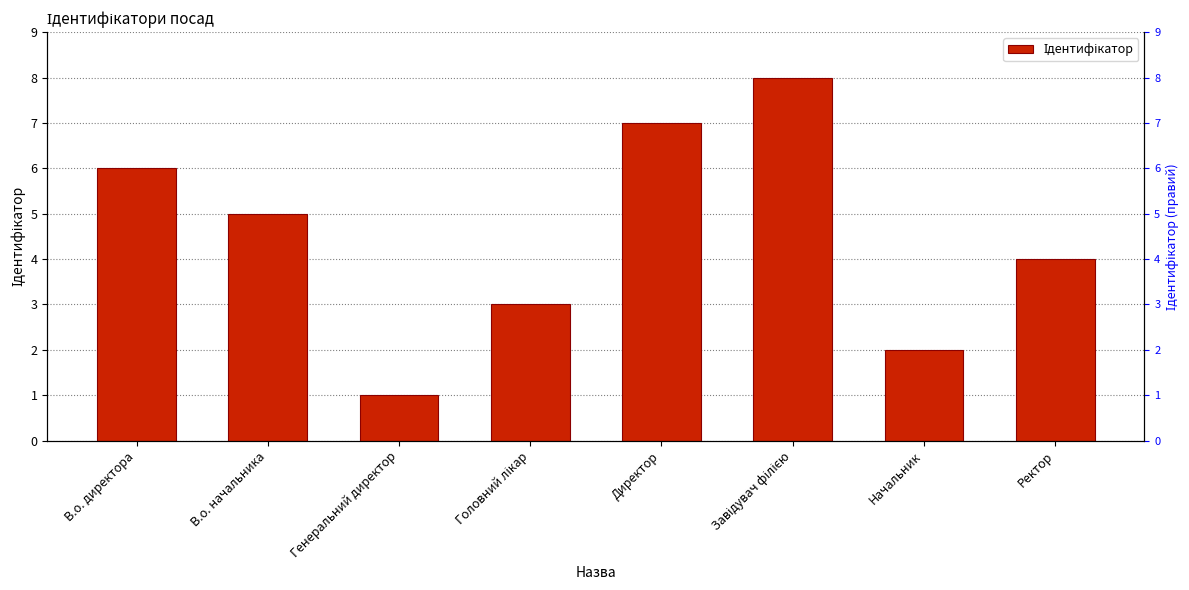

The value at Директор is 7. True or false?

True